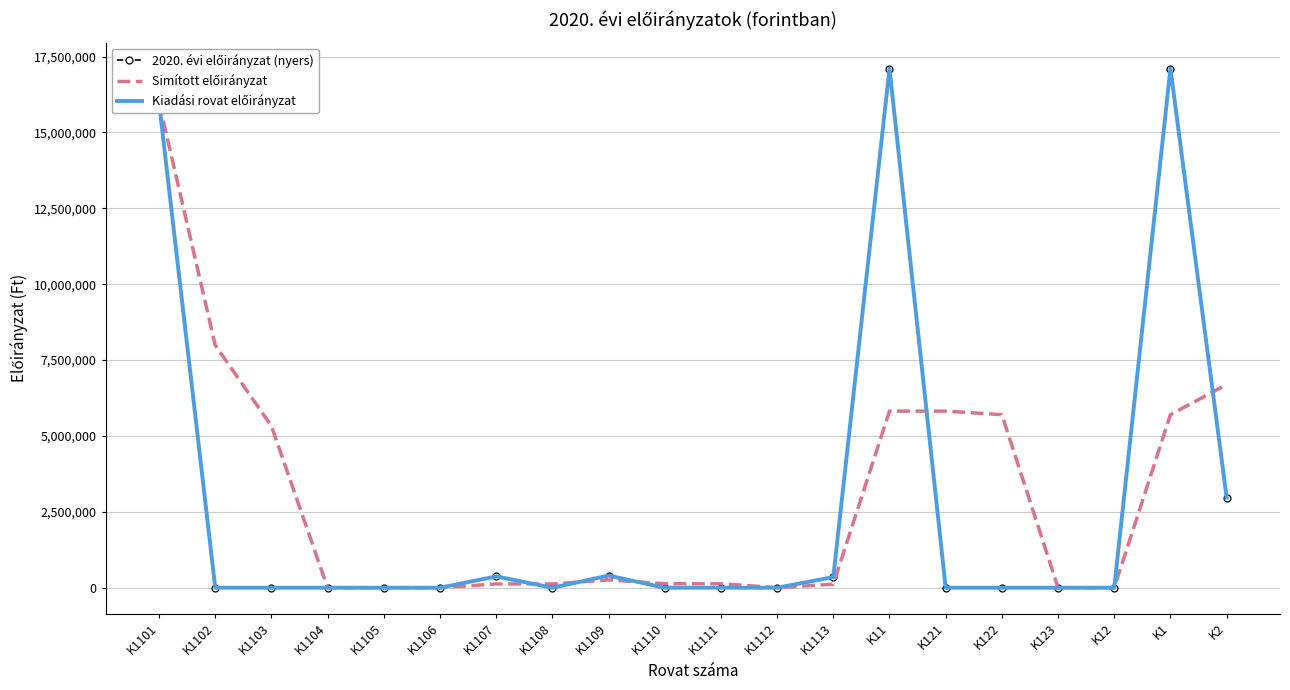

At how many categories does at least one series exceed 2967055?

8